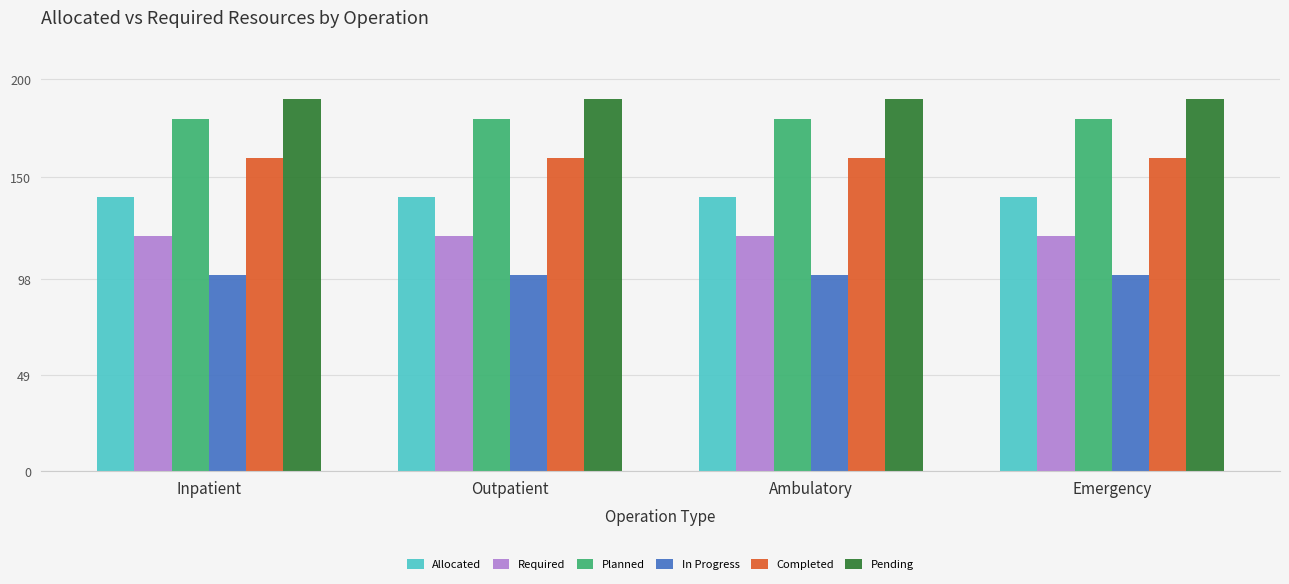

Reading left to right, list all the values displayed in this chart.

Allocated: Inpatient=140	Outpatient=140	Ambulatory=140	Emergency=140
Required: Inpatient=120	Outpatient=120	Ambulatory=120	Emergency=120
Planned: Inpatient=180	Outpatient=180	Ambulatory=180	Emergency=180
In Progress: Inpatient=100	Outpatient=100	Ambulatory=100	Emergency=100
Completed: Inpatient=160	Outpatient=160	Ambulatory=160	Emergency=160
Pending: Inpatient=190	Outpatient=190	Ambulatory=190	Emergency=190